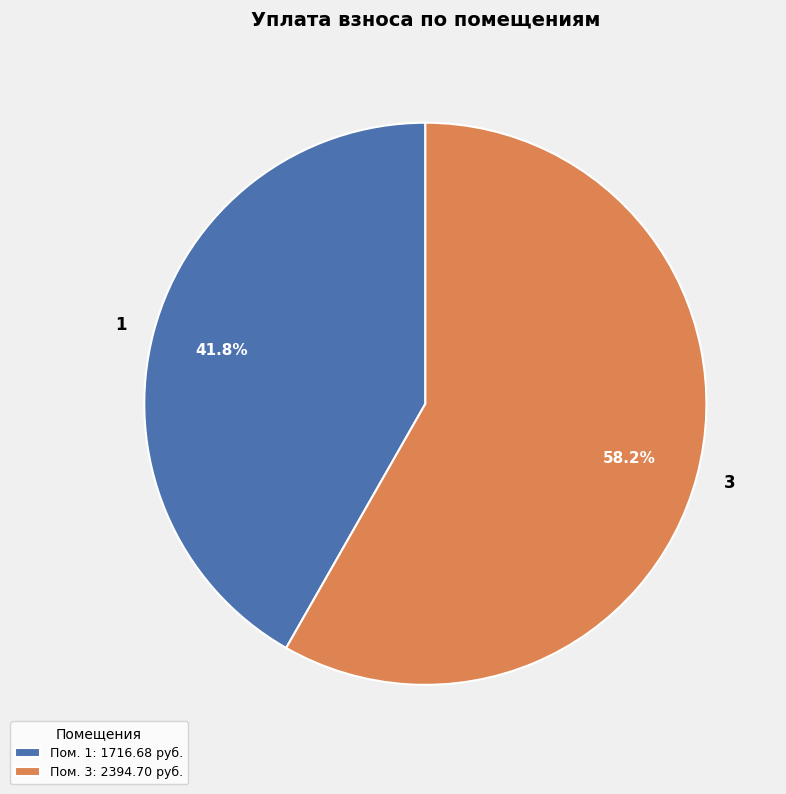

How many segments does this pie chart have?

2